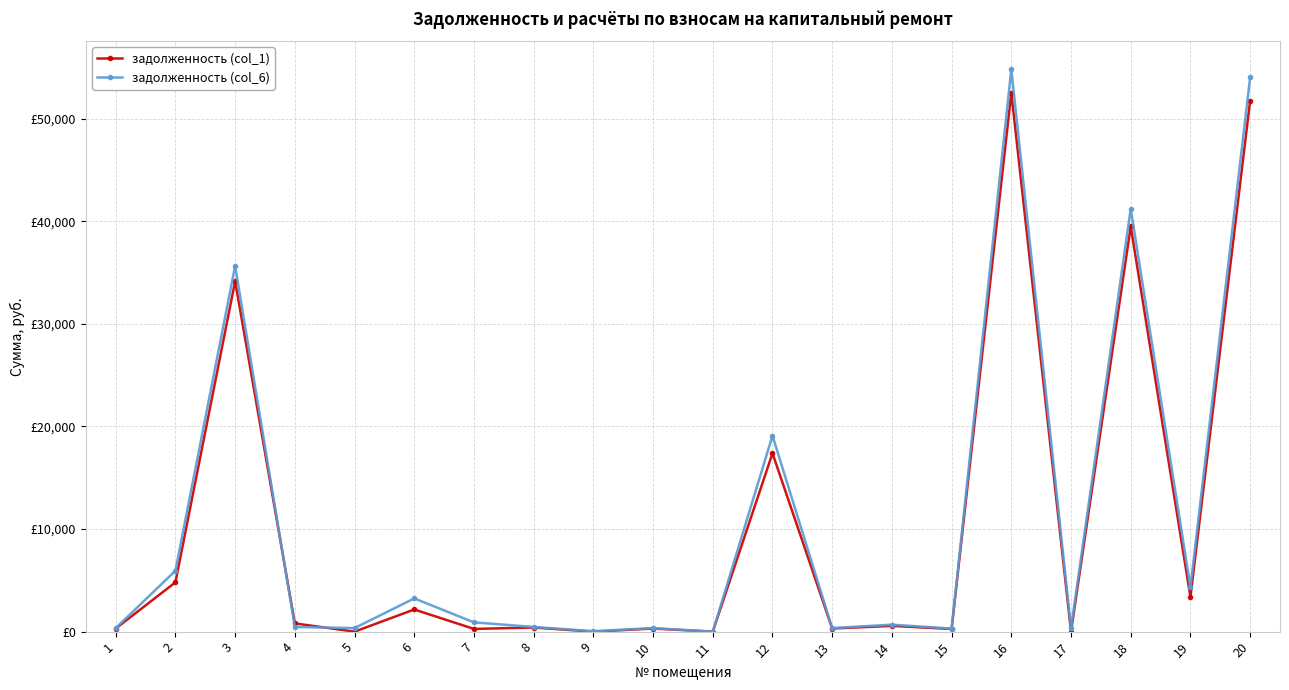

Reading left to right, transcribe all the data shown in this chart.

задолженность (col_1): 1=303.0	2=4805.0	3=34151.2	4=801.5	5=0.0	6=2158.0	7=265.6	8=400.7	9=0.0	10=302.8	11=0.0	12=17386.7	13=303.0	14=559.5	15=260.3	16=52523.3	17=0.0	18=39487.3	19=3378.3	20=51761.0
задолженность (col_6): 1=343.4	2=5932.7	3=35634.9	4=454.2	5=346.1	6=3236.5	7=903.8	8=454.2	9=40.1	10=343.2	11=0.0	12=19094.9	13=343.4	14=677.8	15=295.0	16=54805.2	17=341.4	18=41202.9	19=4331.6	20=54009.8